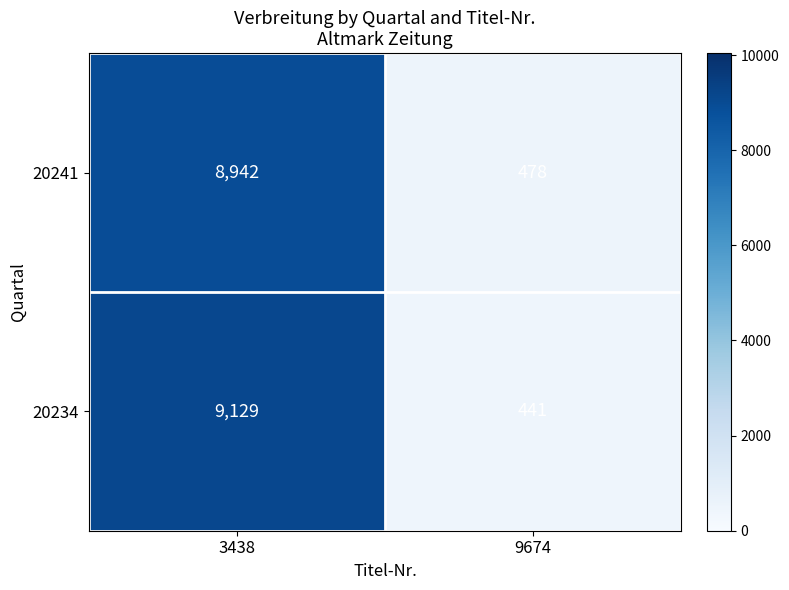

Reading left to right, what are all the values shown in this chart?

20241: 8942	478
20234: 9129	441